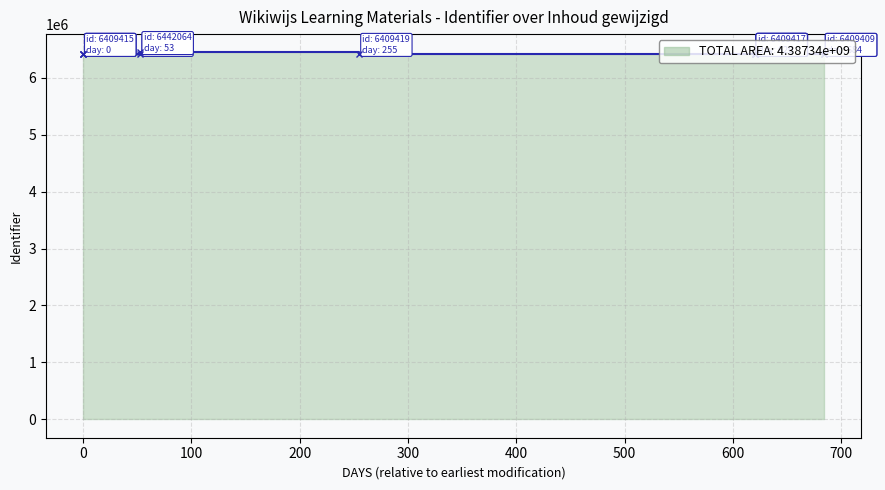

What is the sum of the values at 2022-09-27 and 2022-07-25?

12818810